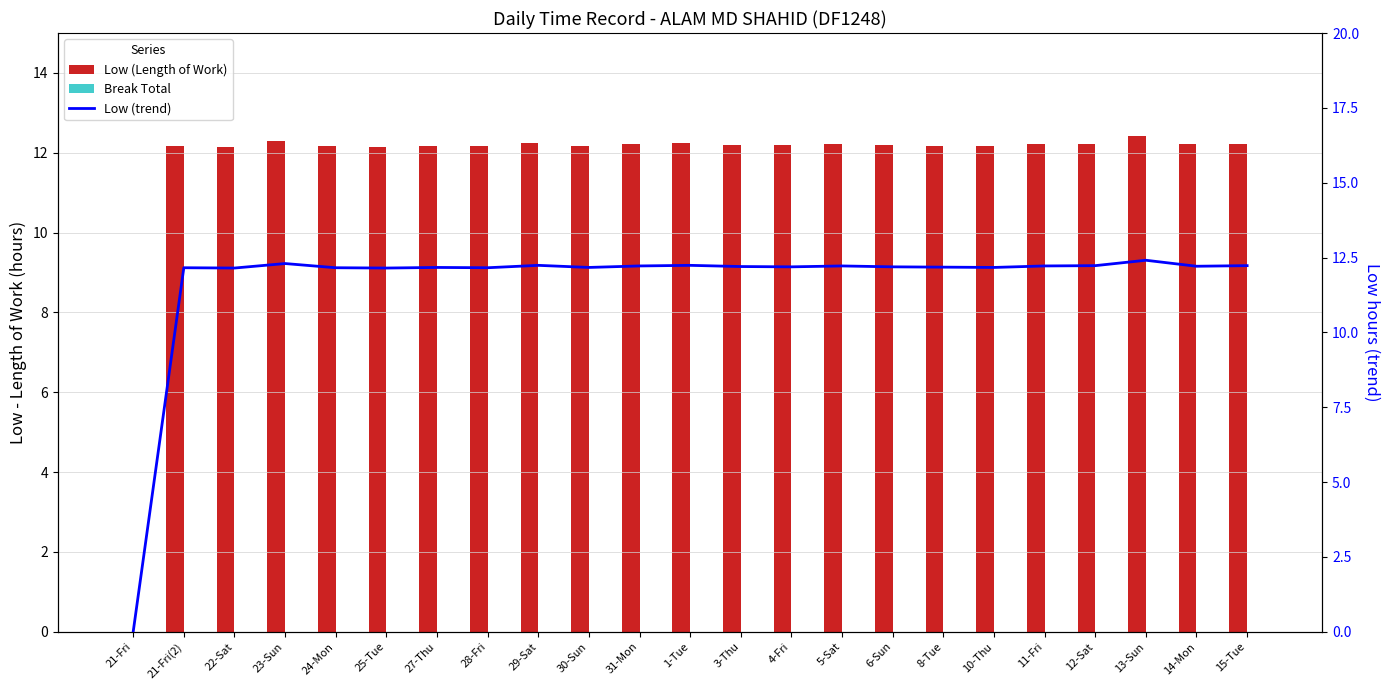

What is the value of the Low (trend) bar at the 4th from the left?

12.3